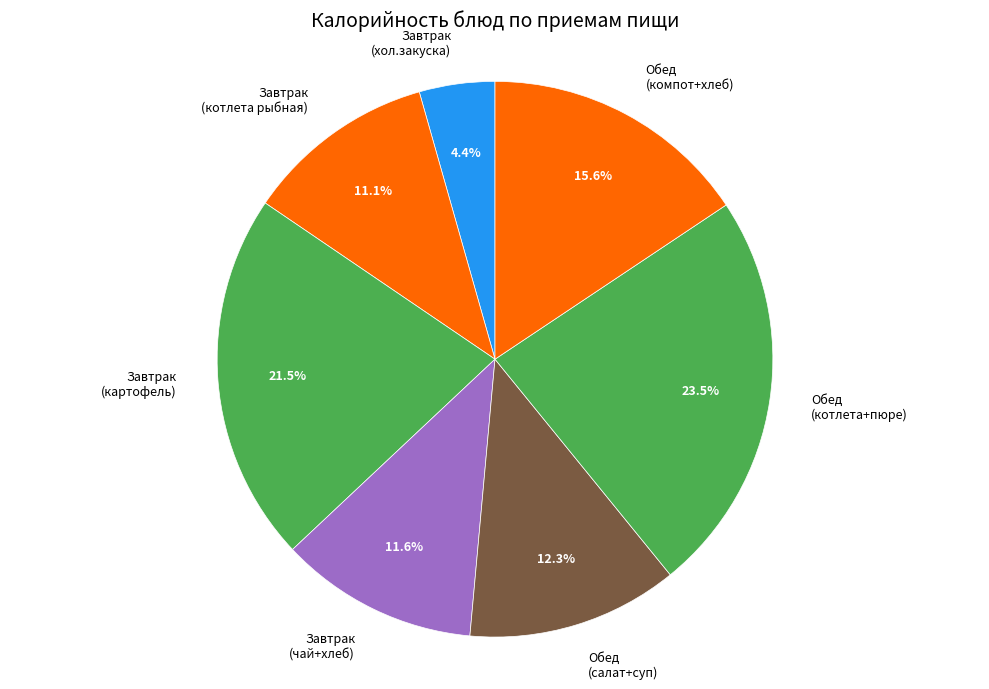

What portion of the pie excludes Обед (салат+суп)?

87.7%